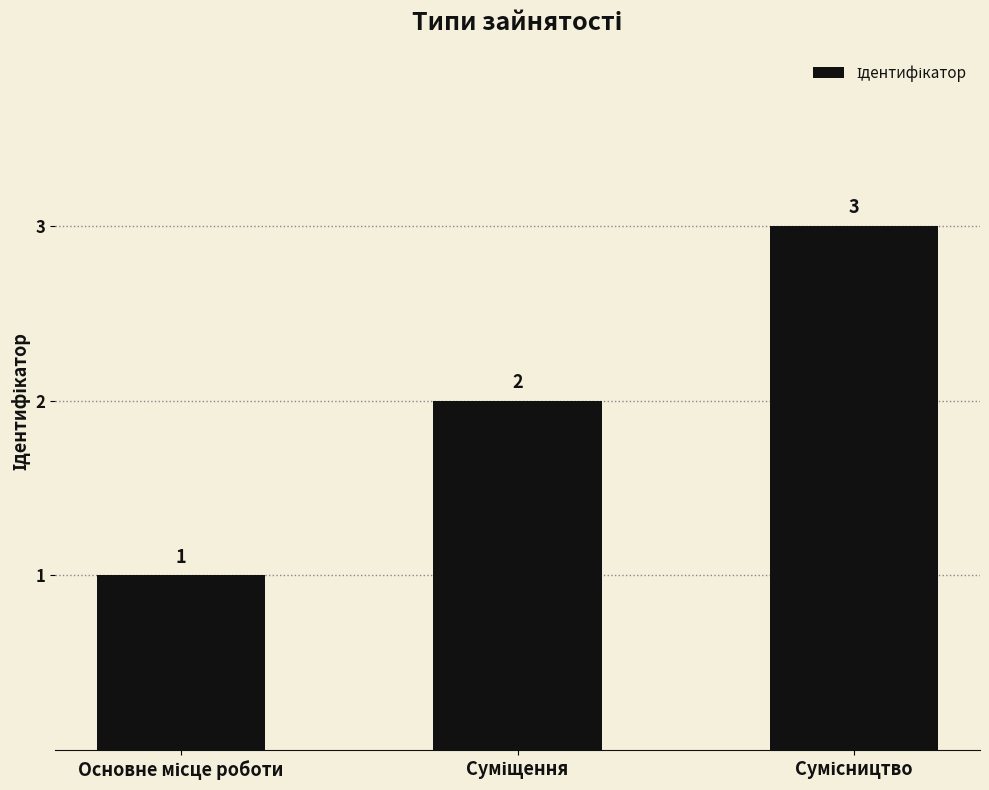

What is the average value?

2